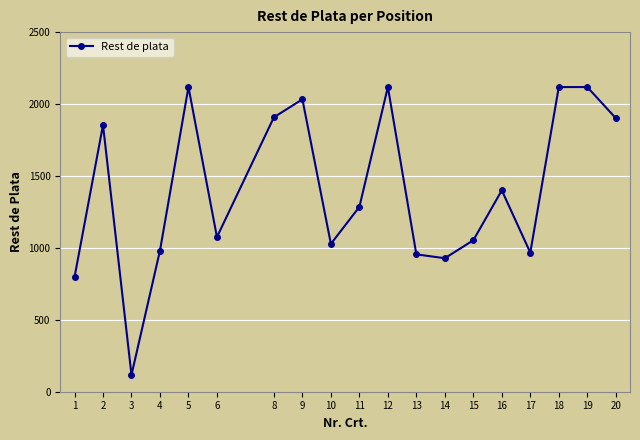

What is the greatest value displayed?

2118